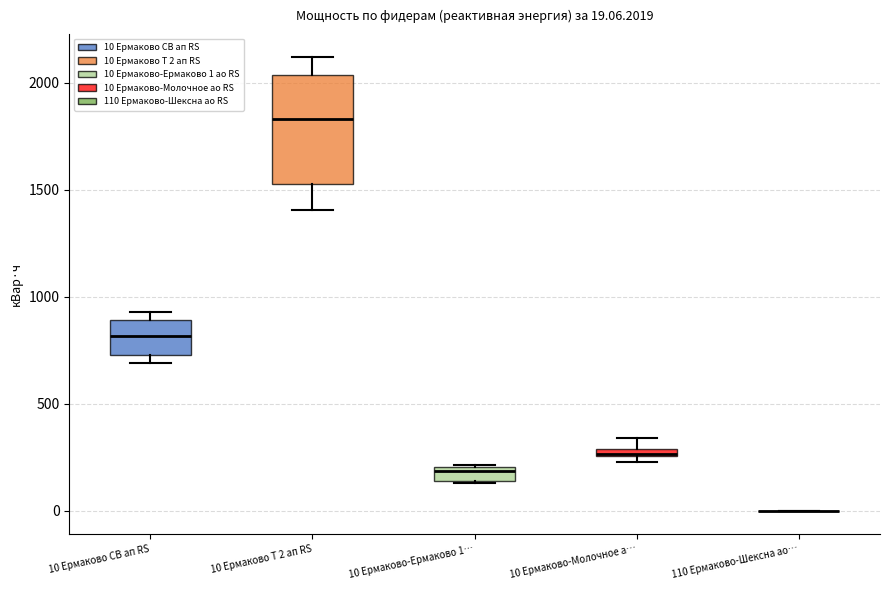

Comparing the boxes themselves (not the whiskers), which one is the tallest?

10 Ермаково Т 2 ап RS